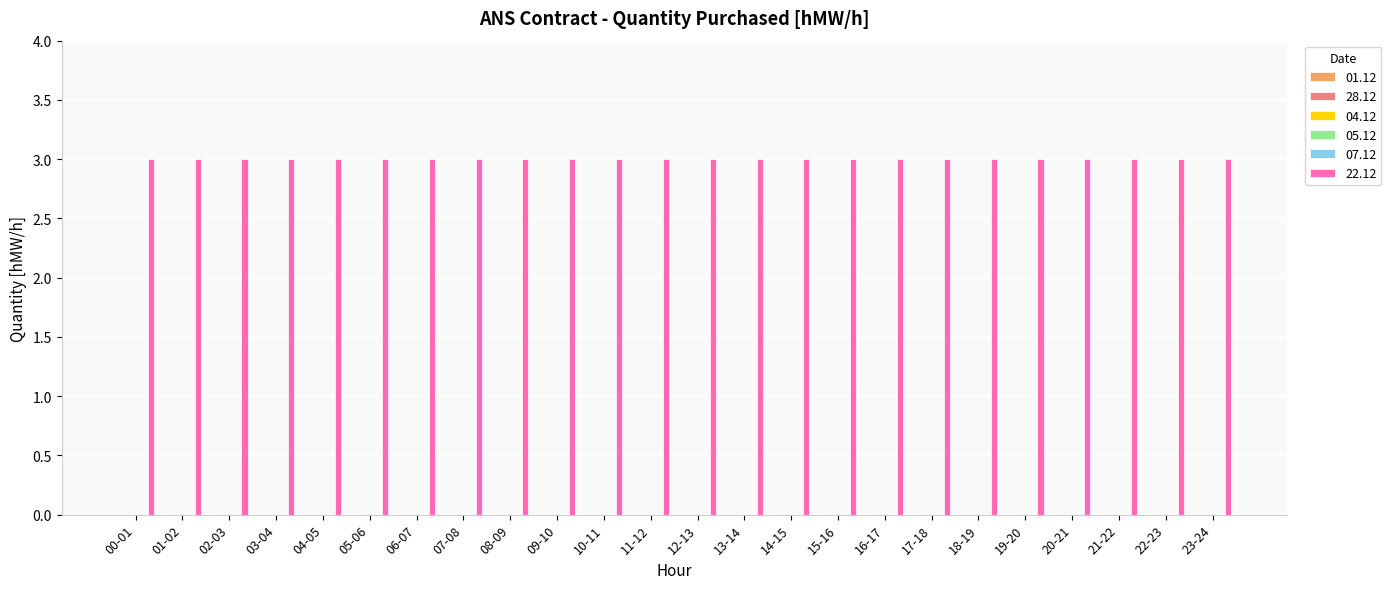

How many bars are there in each group?

6